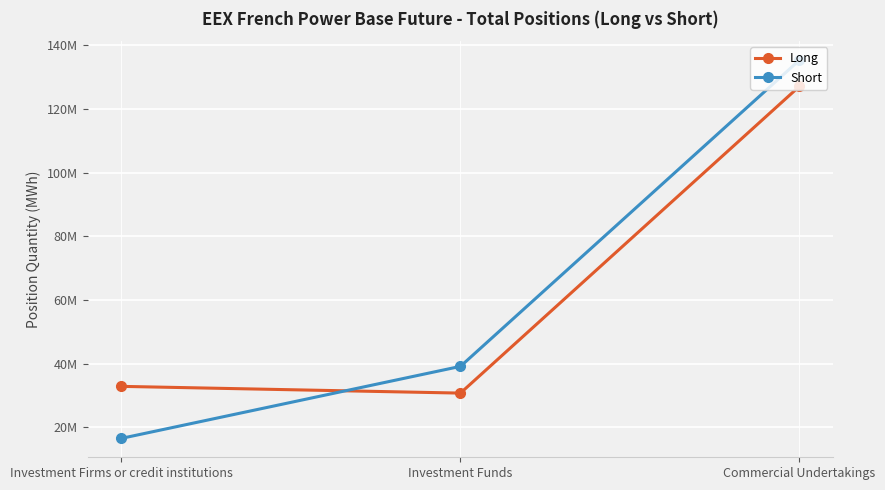

What position from the left is Investment Firms or credit institutions?

1